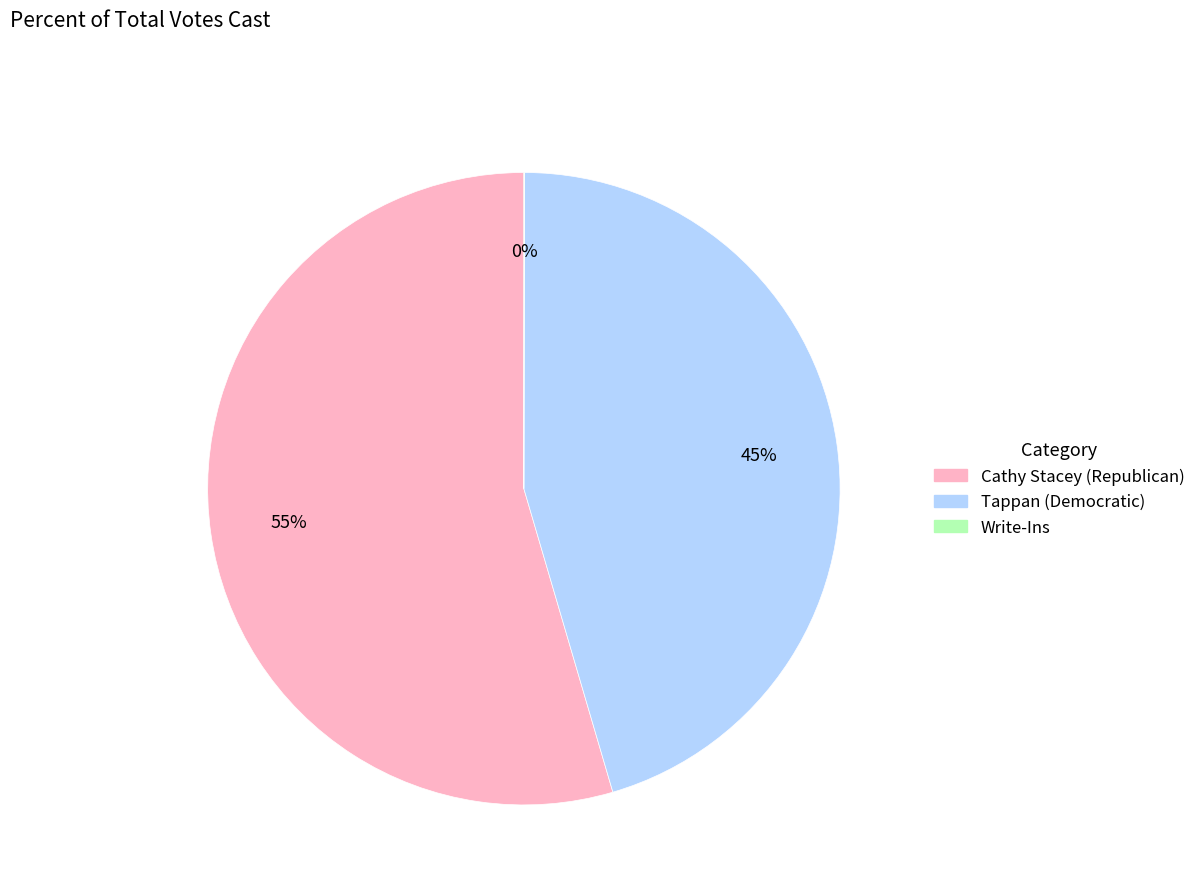

What is the largest slice in the pie chart?

Cathy Stacey (Republican)